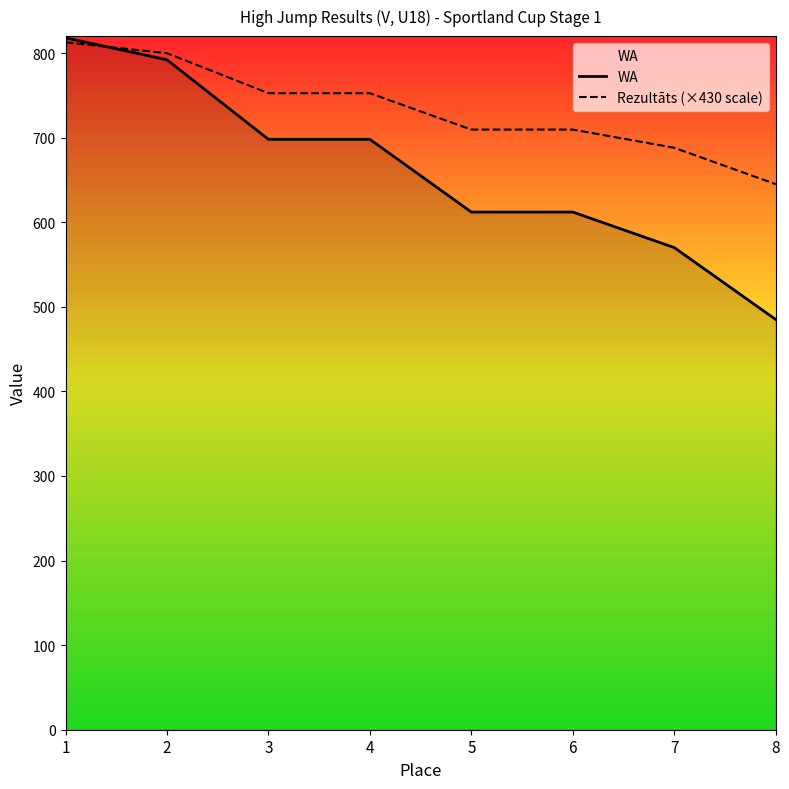

How many times do Rezultāts (×430 scale) and WA cross each other?

1